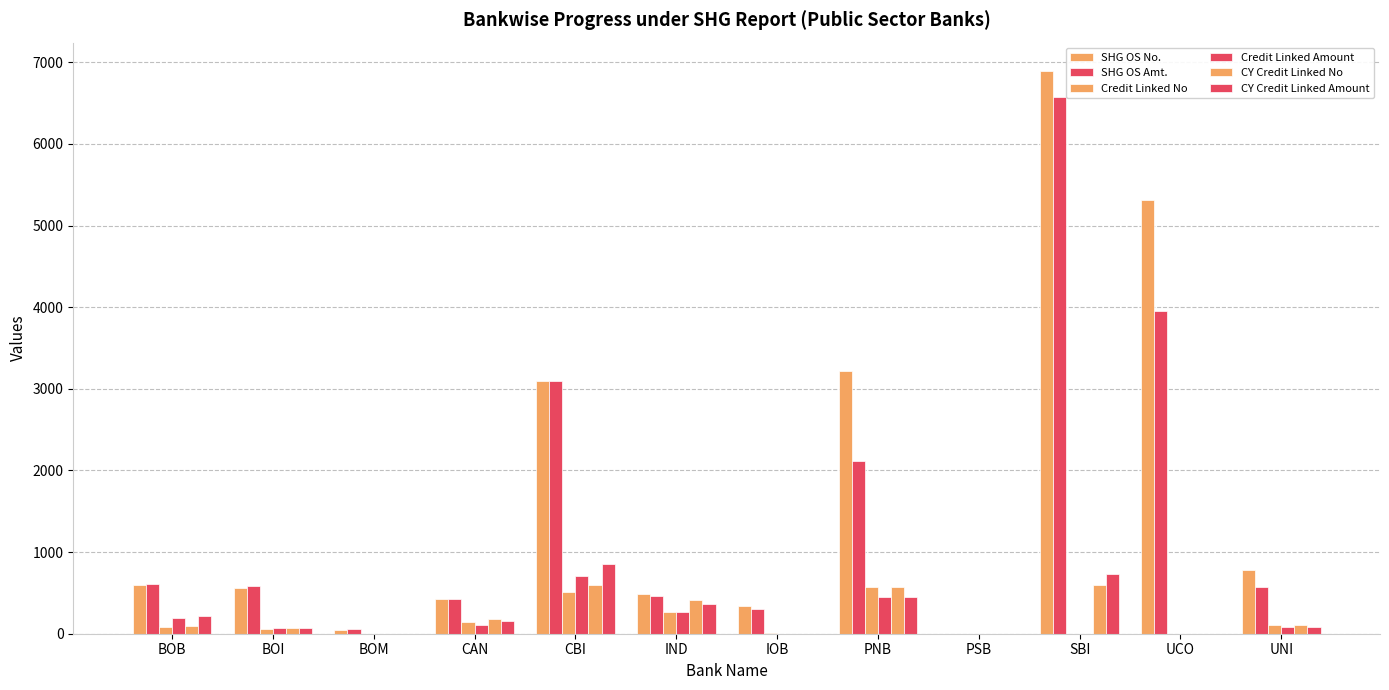

At BOB, list the series in order from smallest to largest.

Credit Linked No, CY Credit Linked No, Credit Linked Amount, CY Credit Linked Amount, SHG OS No., SHG OS Amt.